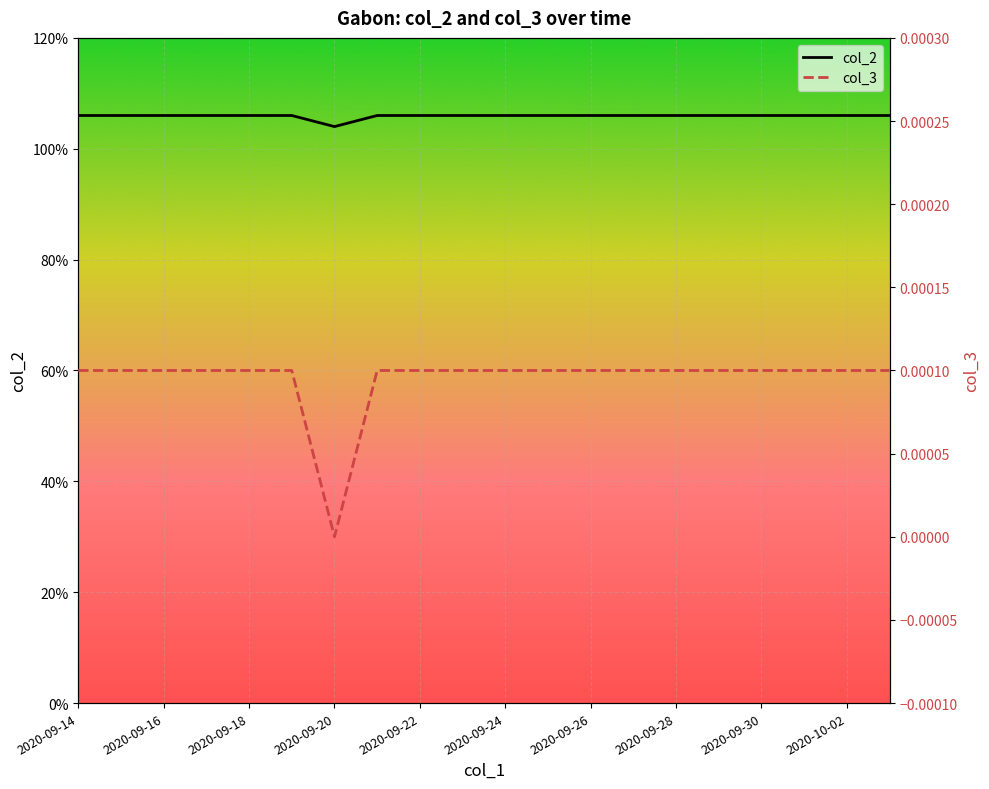

Is it true that col_2 equals 187 at 2020-09-24?

False